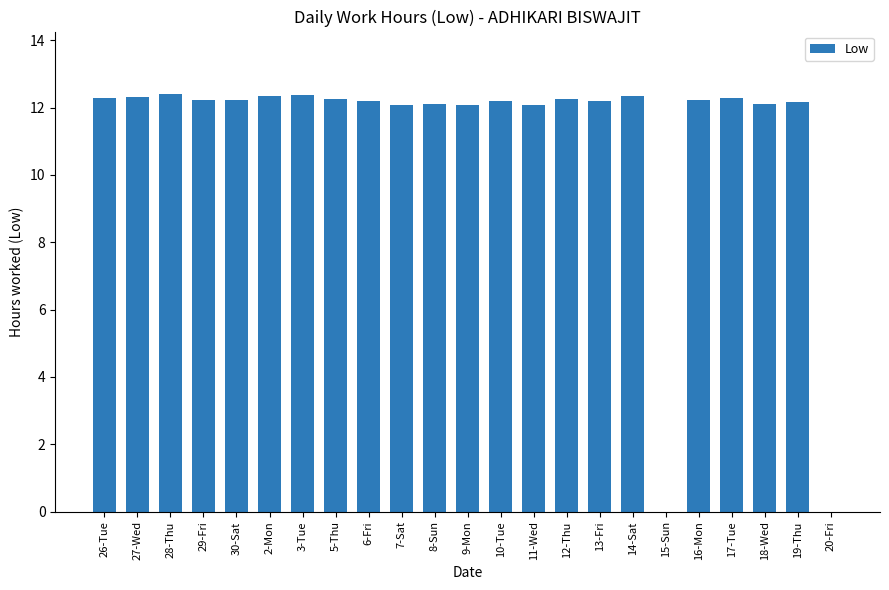

Count the number of categories in the chart.

23